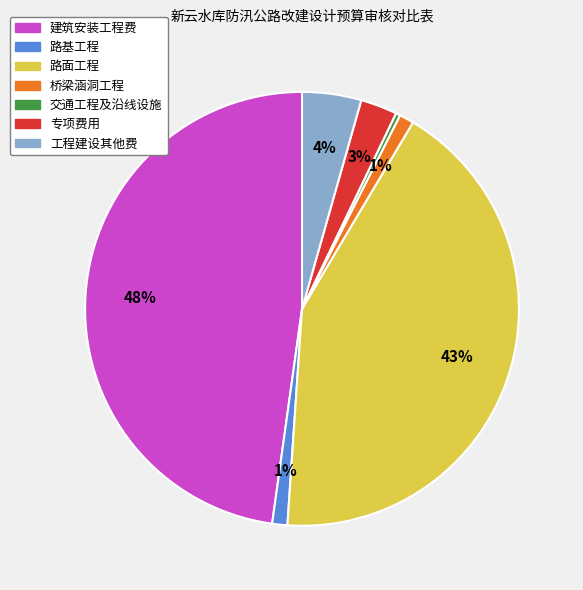

Which slice is the largest?

建筑安装工程费